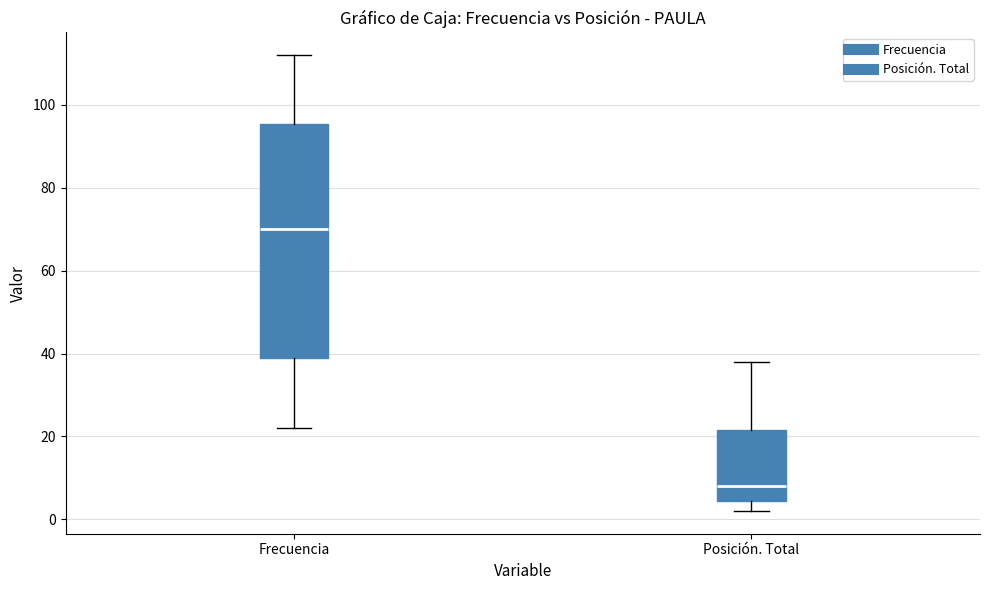

Reading left to right, transcribe this box plot: for each box, give where its median line is, the range the box spans, and where its two whiskers end, as read against the y-axis. The values are not printed on the chart, so give them approximately, as read against the axis.

Frecuencia: median 70, box 40 to 96, whiskers 22 to 112
Posición. Total: median 8, box 4 to 22, whiskers 2 to 38